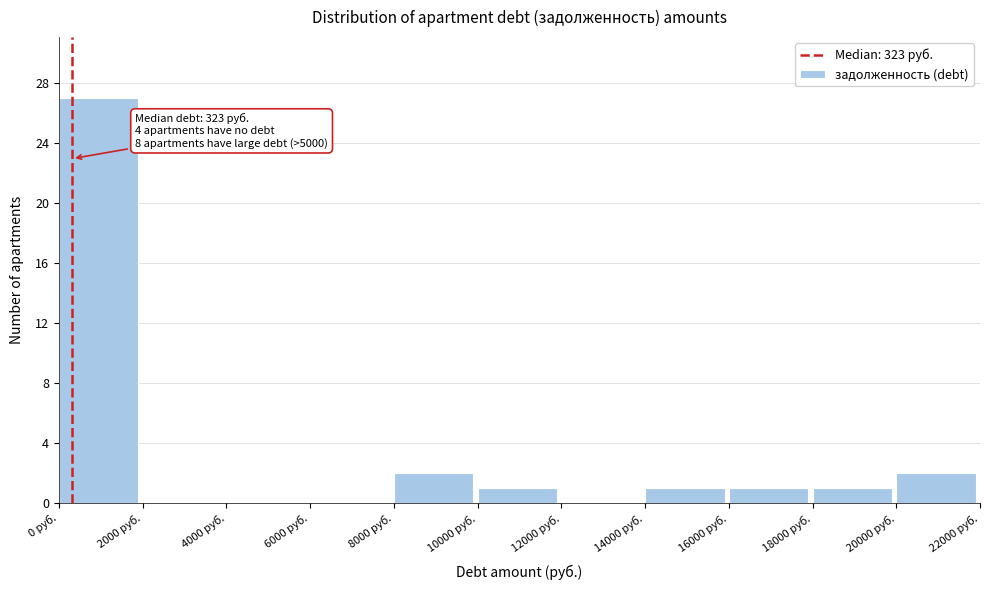

Which range on the x-axis has the tallest bar?

0 to 2000